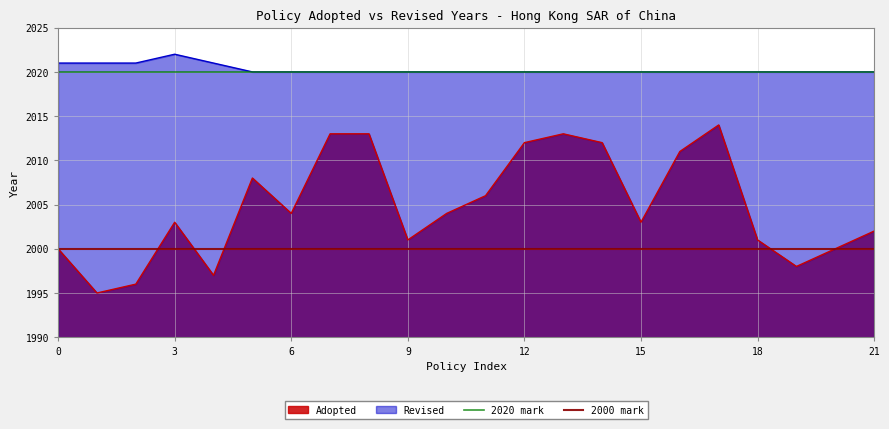

True or false: Adopted has a value of 2941 at 12.

False